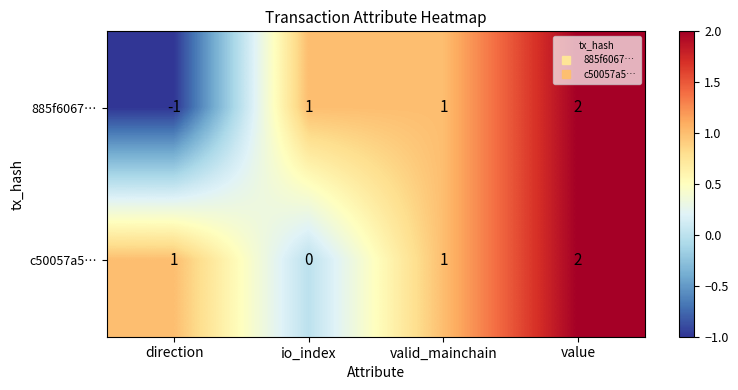

Which series has the widest spread of values?

885f6067…